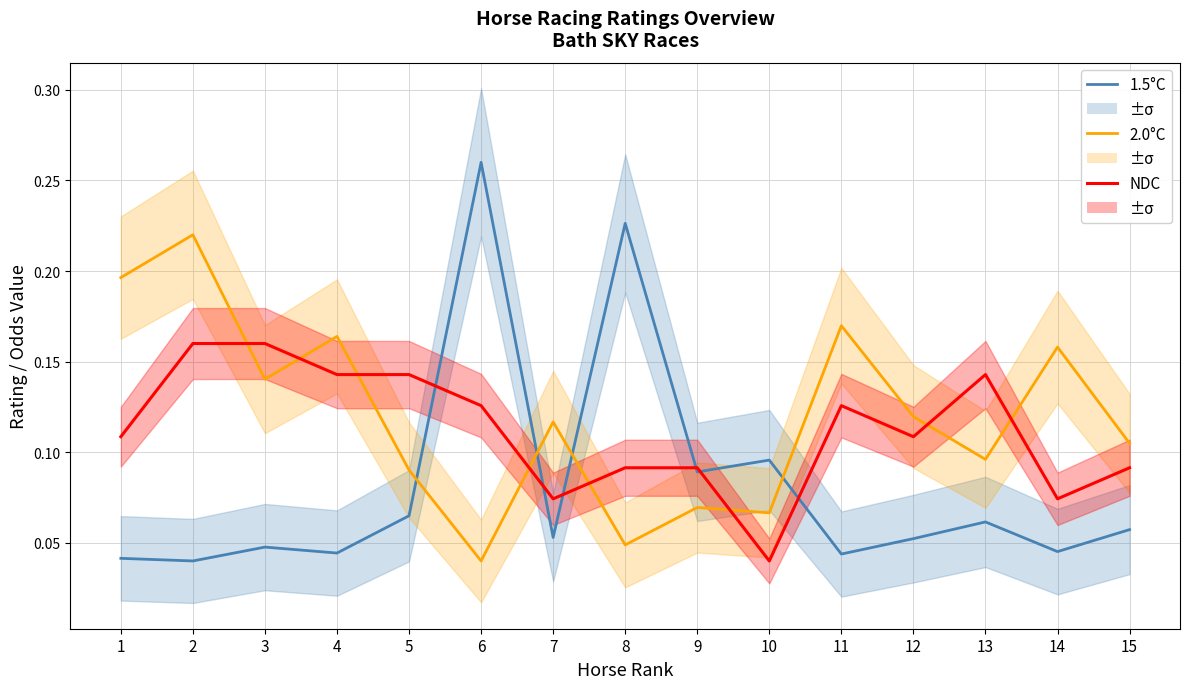

What is the value of the NDC point at the 4th from the left?

0.1